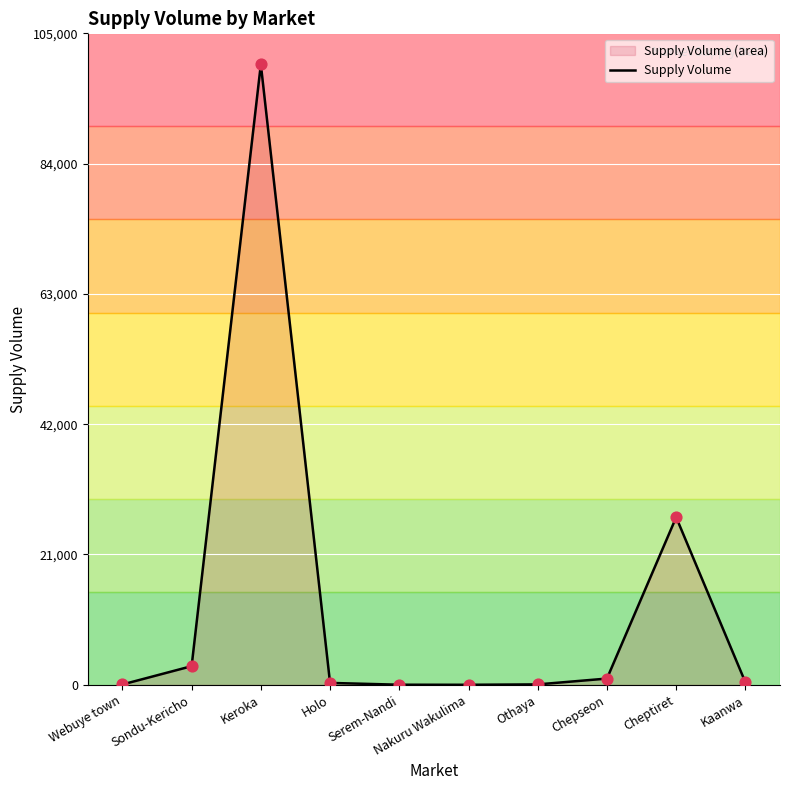

Between Othaya and Keroka, which is larger?

Keroka